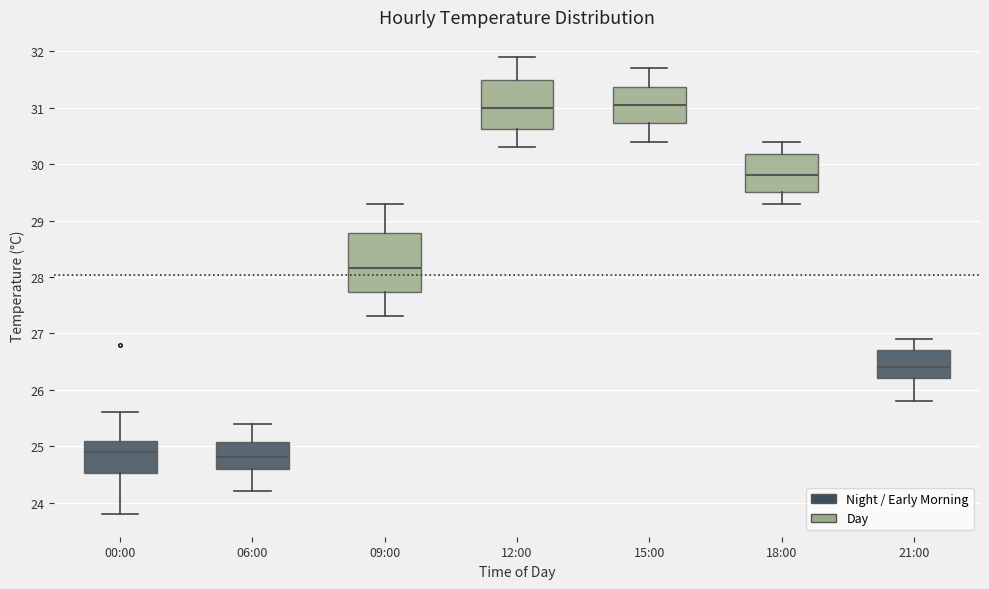

Reading left to right, transcribe this box plot: for each box, give where its median line is, the range the box spans, and where its two whiskers end, as read against the y-axis. The values are not printed on the chart, so give them approximately, as read against the axis.

00:00: median 24.9, box 24.5 to 25.1, whiskers 23.8 to 25.6
06:00: median 24.8, box 24.6 to 25.1, whiskers 24.2 to 25.4
09:00: median 28.2, box 27.7 to 28.8, whiskers 27.3 to 29.3
12:00: median 31.0, box 30.6 to 31.5, whiskers 30.3 to 31.9
15:00: median 31.1, box 30.7 to 31.4, whiskers 30.4 to 31.7
18:00: median 29.8, box 29.5 to 30.2, whiskers 29.3 to 30.4
21:00: median 26.4, box 26.2 to 26.7, whiskers 25.8 to 26.9